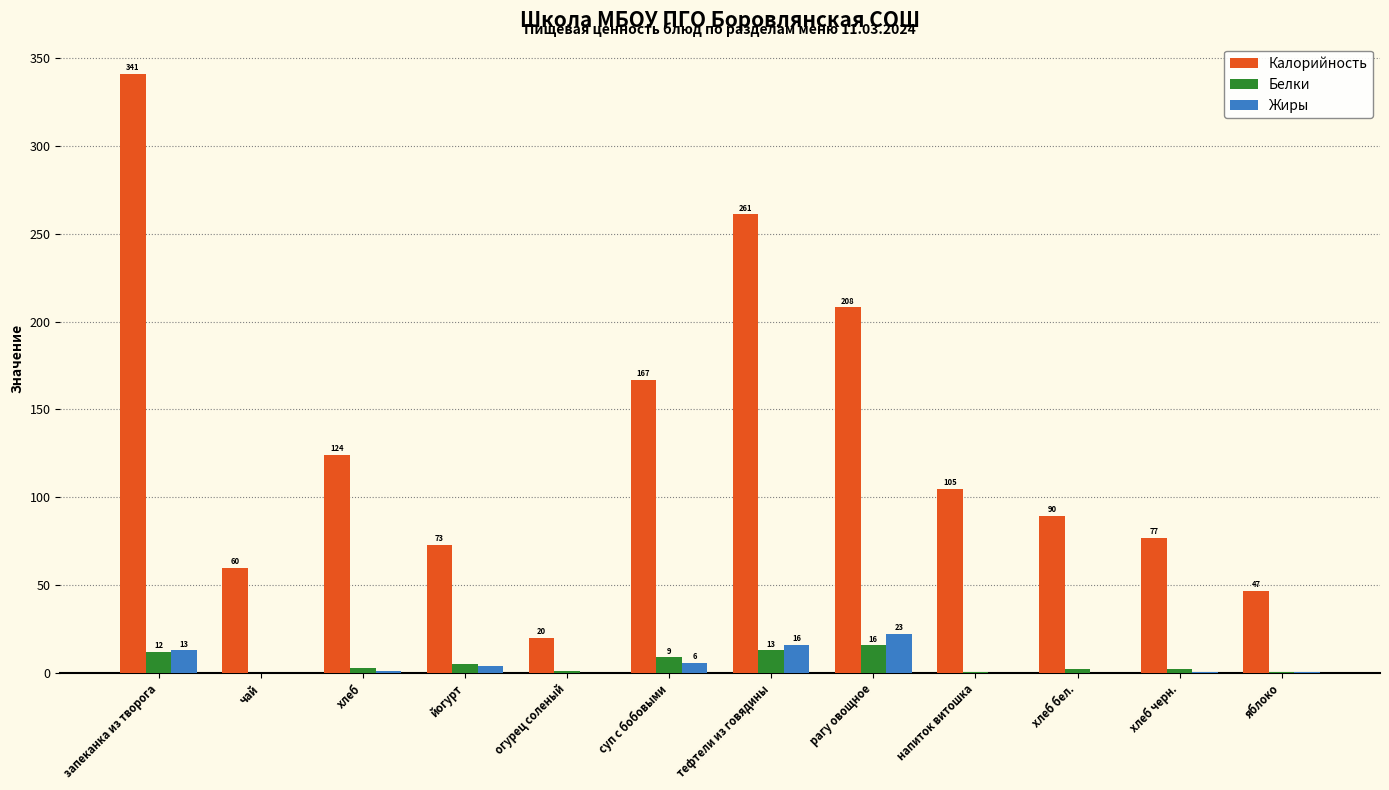

Which series has the largest range (max minus min)?

Калорийность